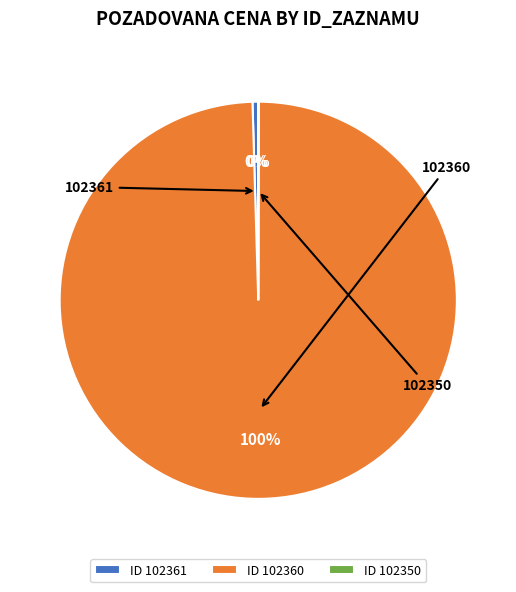

Which category has the biggest portion of the pie?

102360